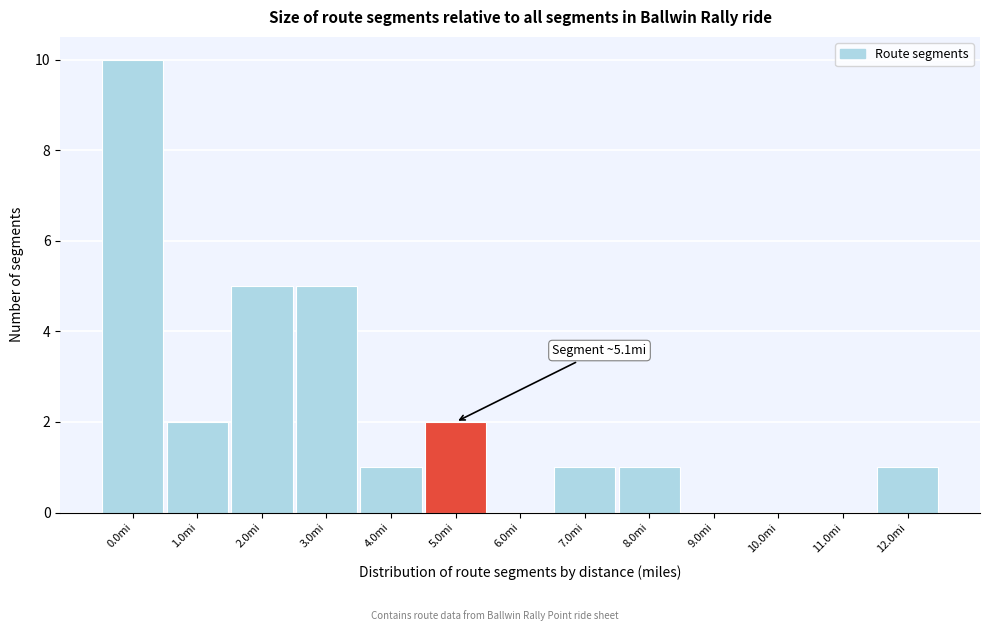

Reading left to right, list all the values displayed in this chart.

0.0mi=10	1.0mi=2	2.0mi=5	3.0mi=5	4.0mi=1	5.0mi=2	6.0mi=0	7.0mi=1	8.0mi=1	9.0mi=0	10.0mi=0	11.0mi=0	12.0mi=1